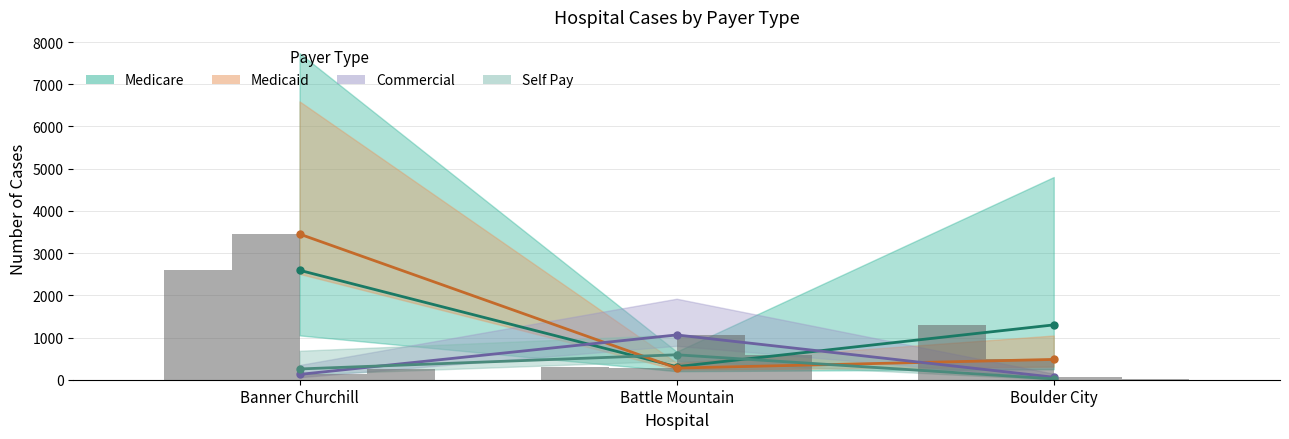

What is the spread (max minus min) of values at Banner Churchill?

3325